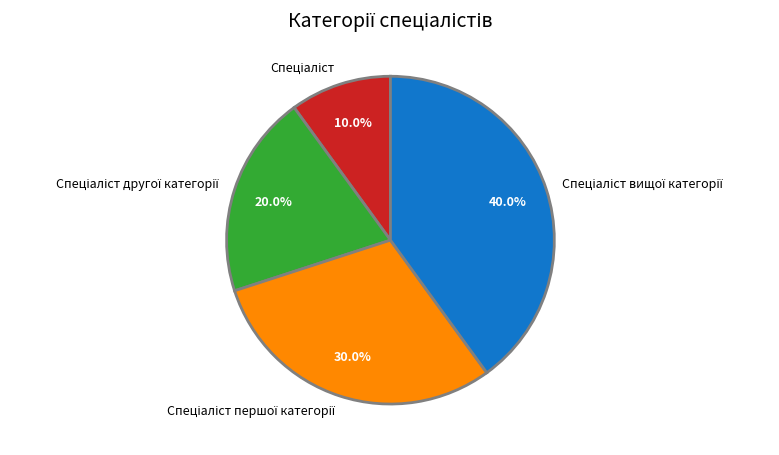

Is there a majority slice in this chart?

No